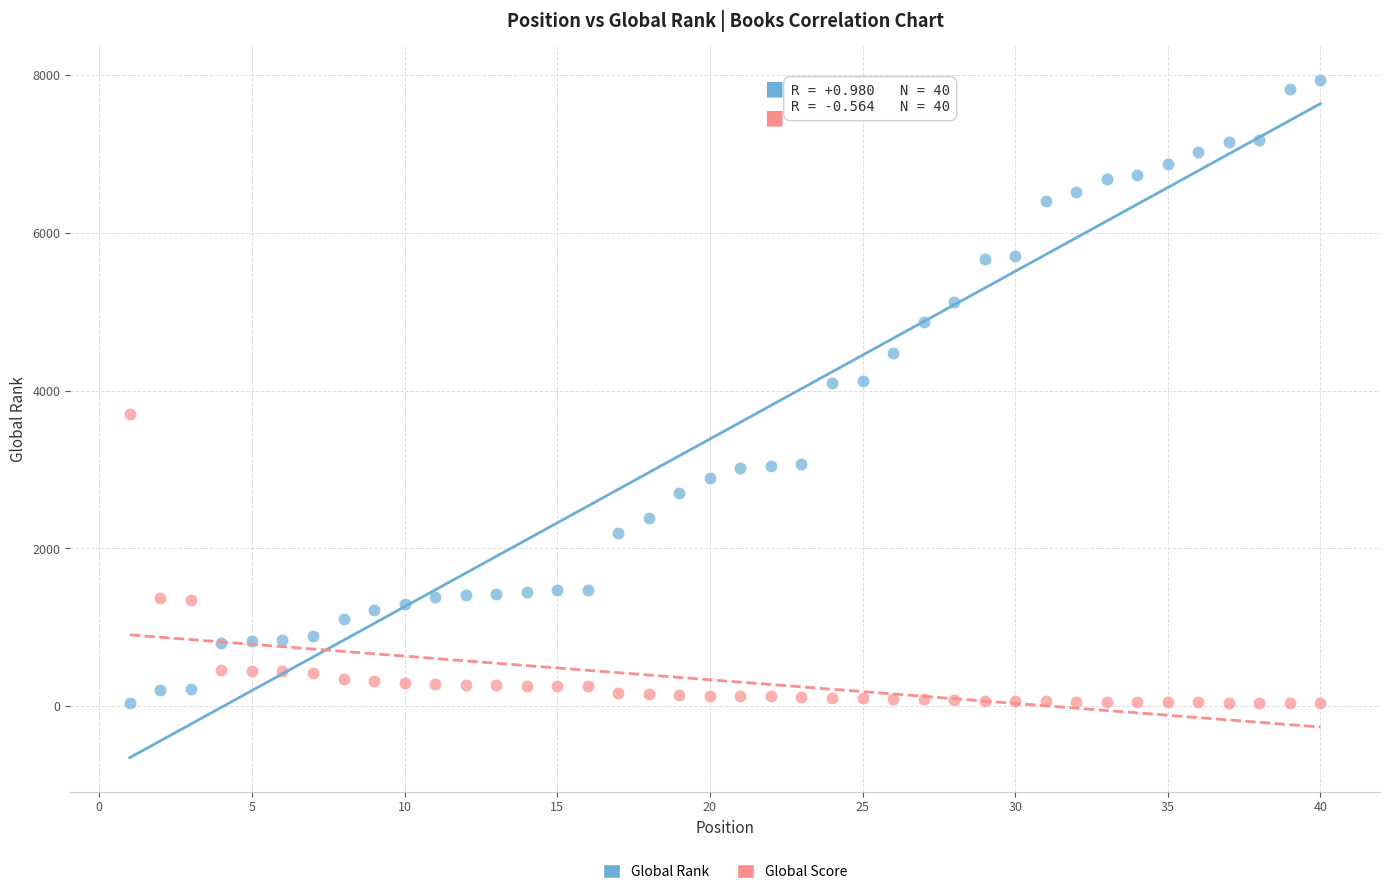

Across all data points, what is the range of X values (max minus min)?

39